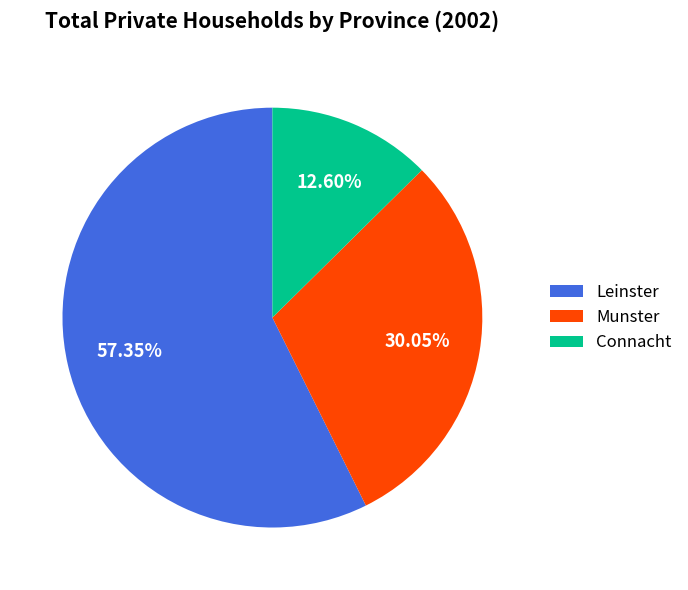

What is the total percentage of Leinster and Munster?

87.4%